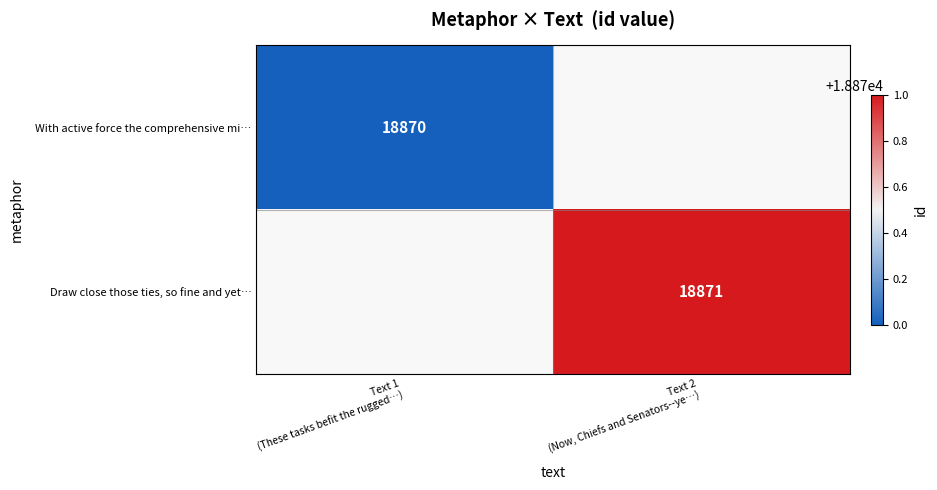

Which category has the lowest value in the Draw close those ties, so fine and yet… series?

Text 1 (These tasks befit the rugged…)